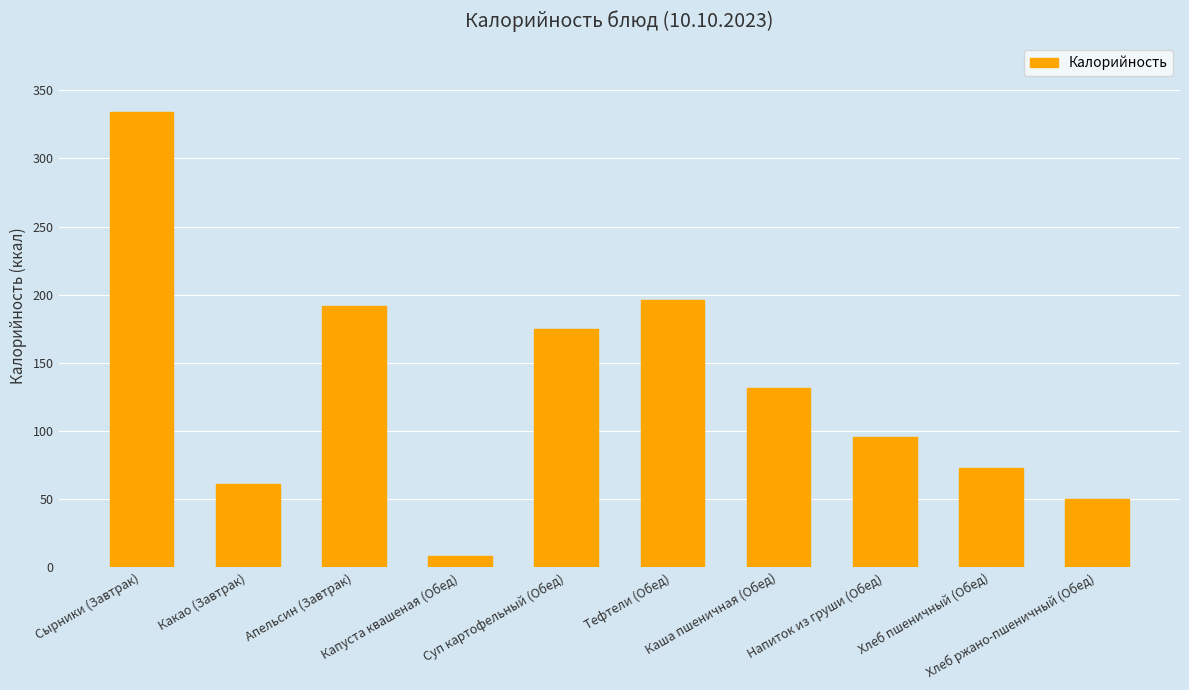

Reading right to left, list all the values displayed in this chart.

49.9	72.6	96.0	131.8	196.1	175.1	8.4	192.0	61.4	334.3